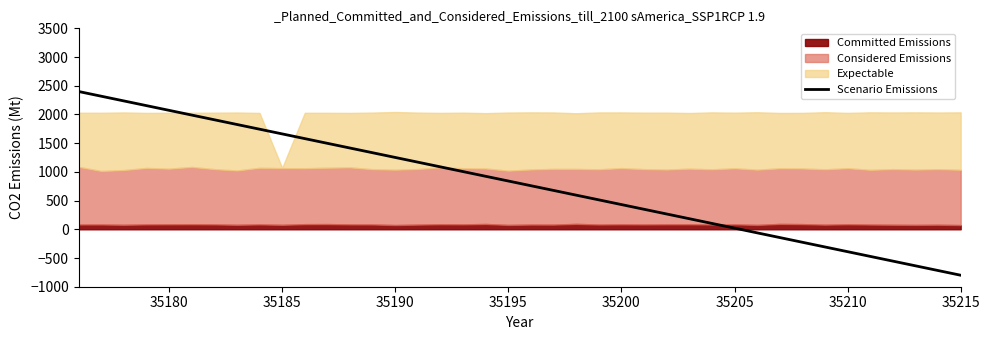

How many values are below zero?

10